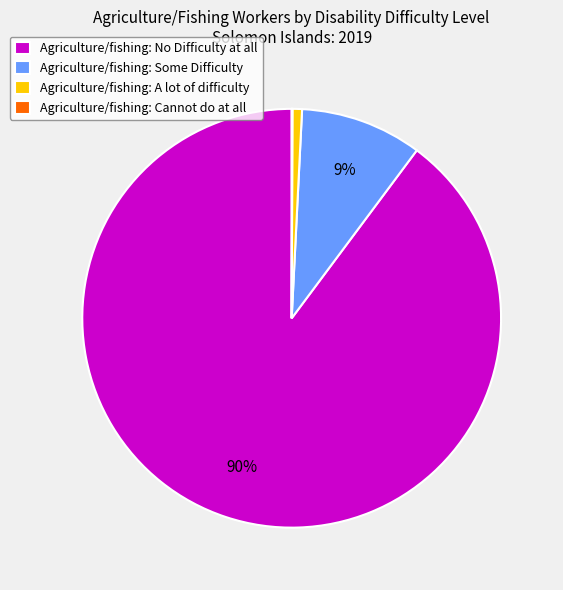

Between Agriculture/fishing: Some Difficulty and Agriculture/fishing: No Difficulty at all, which is larger?

Agriculture/fishing: No Difficulty at all